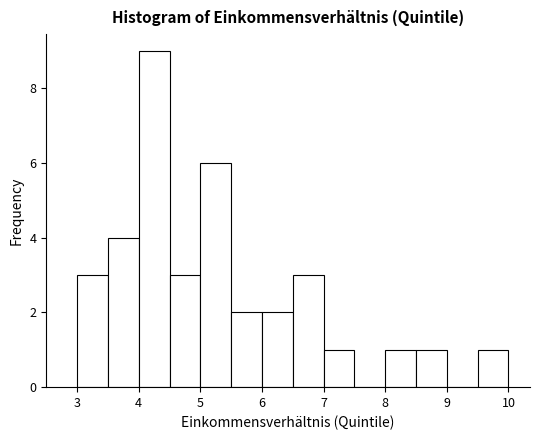

Reading left to right, list every bar in this chart as the range it spans on the x-axis followed by its height. The values are not printed on the chart, so give them approximately, as read against the axis.

3.0 to 3.5: 3
3.5 to 4.0: 4
4.0 to 4.5: 9
4.5 to 5.0: 3
5.0 to 5.5: 6
5.5 to 6.0: 2
6.0 to 6.5: 2
6.5 to 7.0: 3
7.0 to 7.5: 1
7.5 to 8.0: 0
8.0 to 8.5: 1
8.5 to 9.0: 1
9.0 to 9.5: 0
9.5 to 10.0: 1